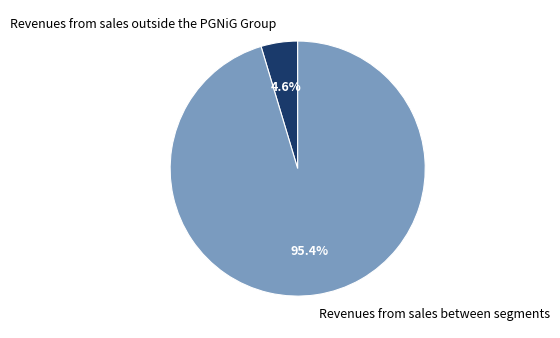

How many segments does this pie chart have?

2